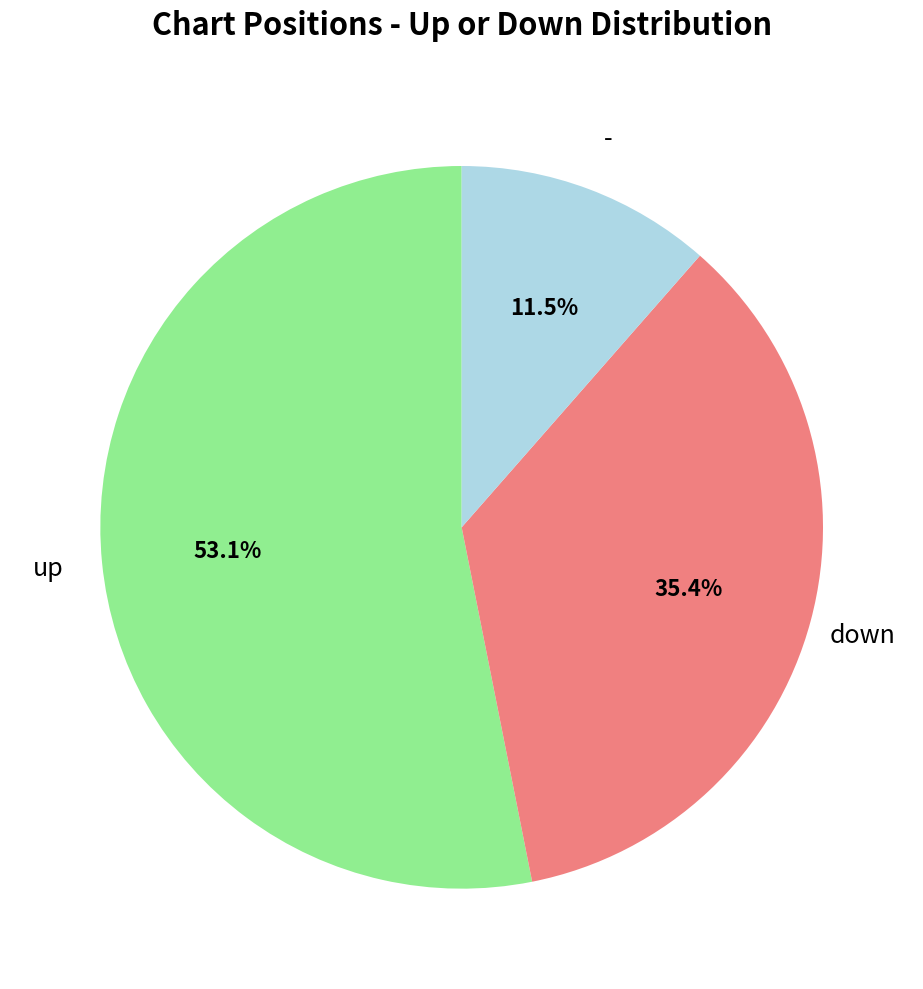

True or false: down accounts for 21% of the total.

False